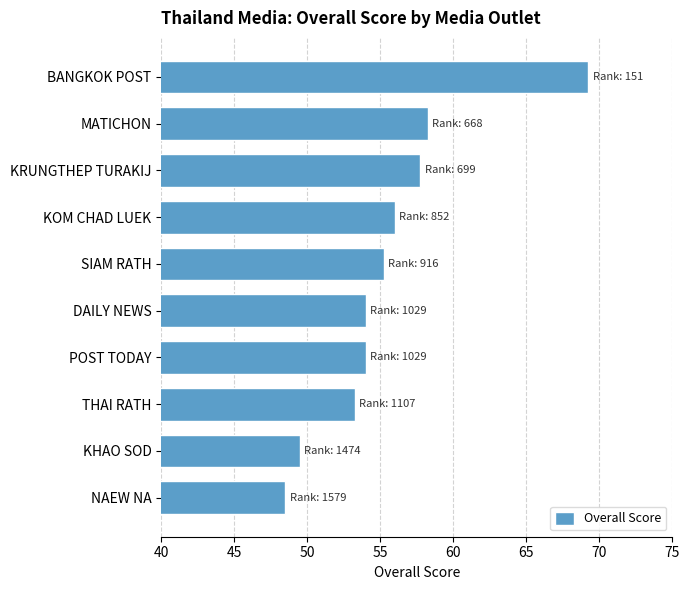

Read the value at KHAO SOD.

49.5